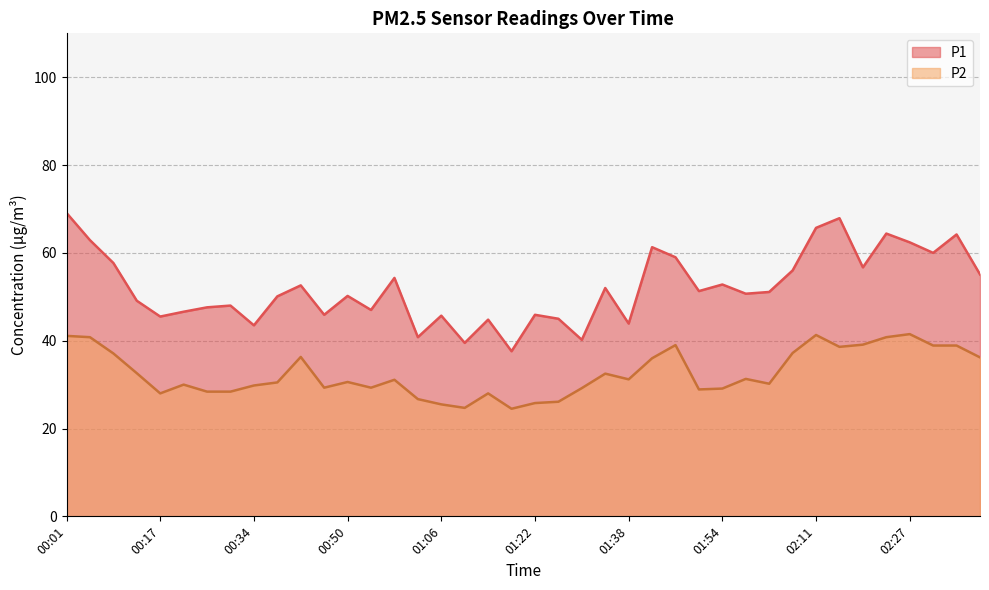

What position from the left is 02:03?

31